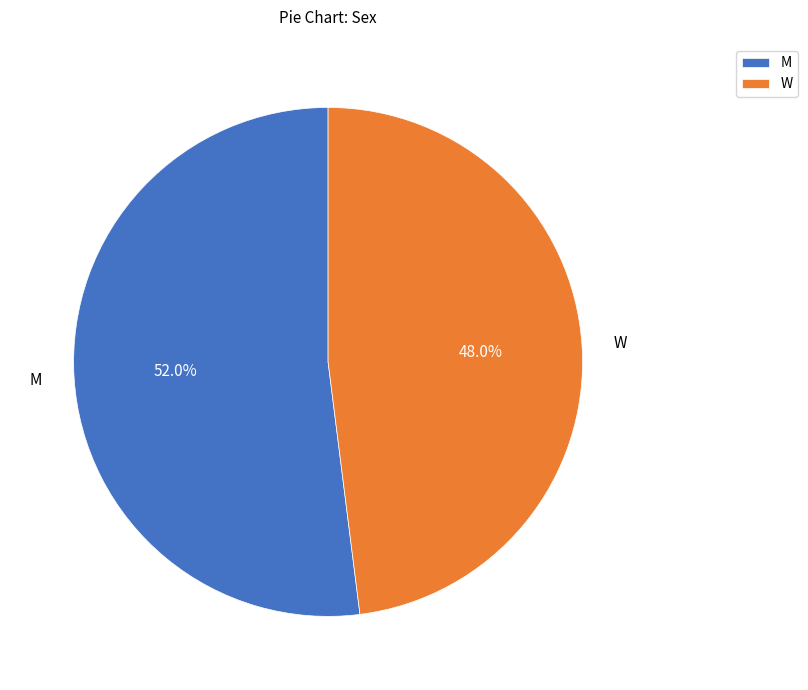

To the nearest percent, what portion does M represent?

52%